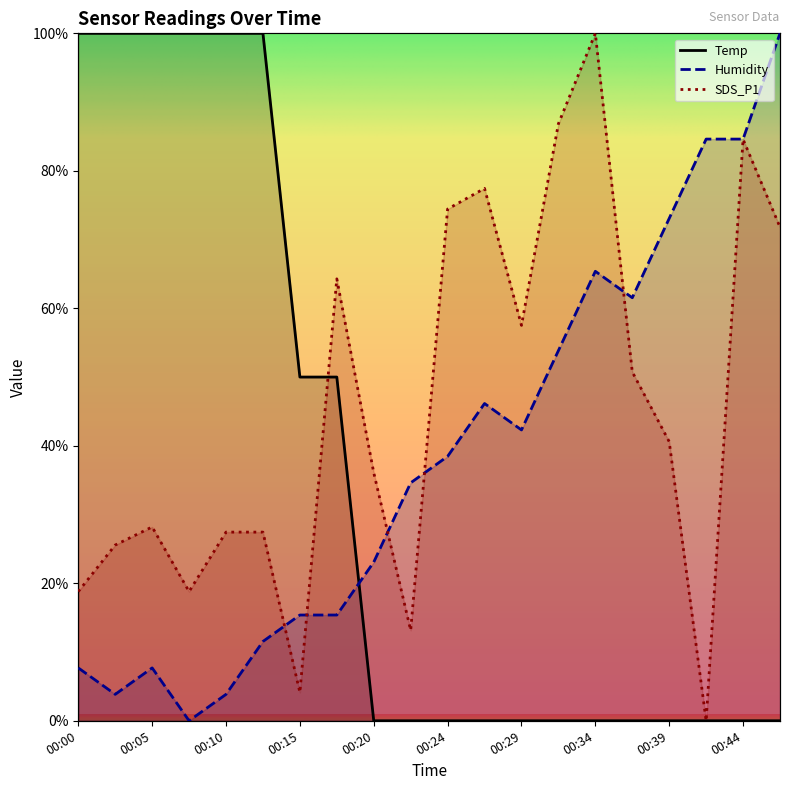

Which series changed the most between 00:22 and 00:32?

SDS_P1